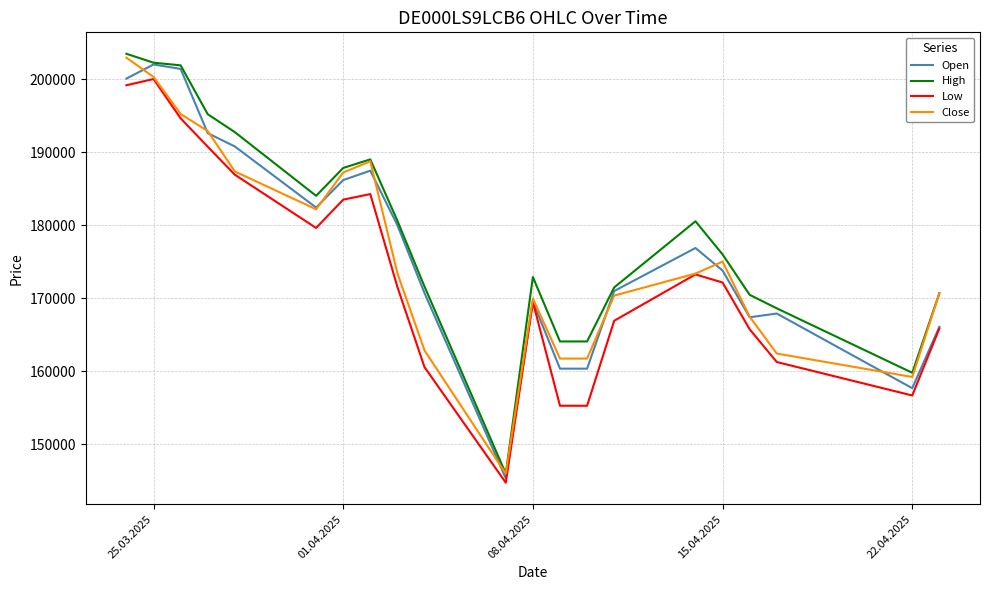

Rank the series by their maximum value, from highest to lowest.

High, Close, Open, Low